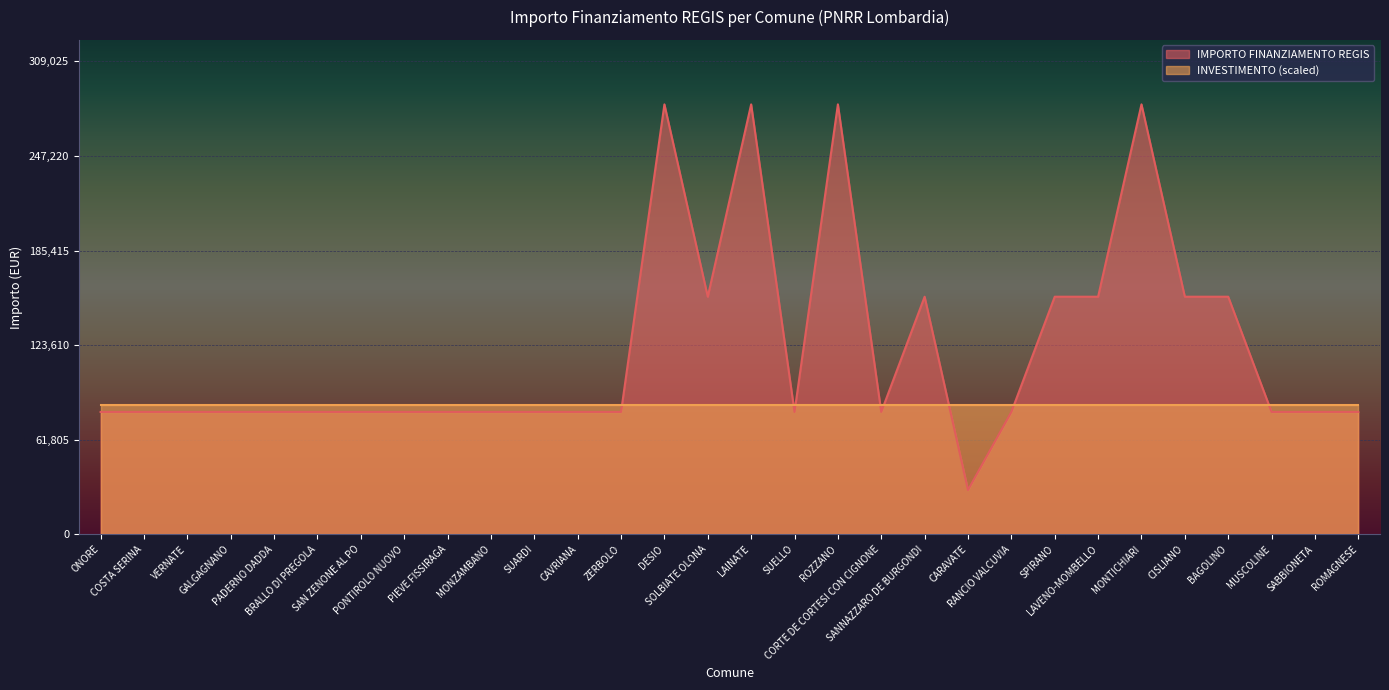

Count the number of data series in this chart.

2